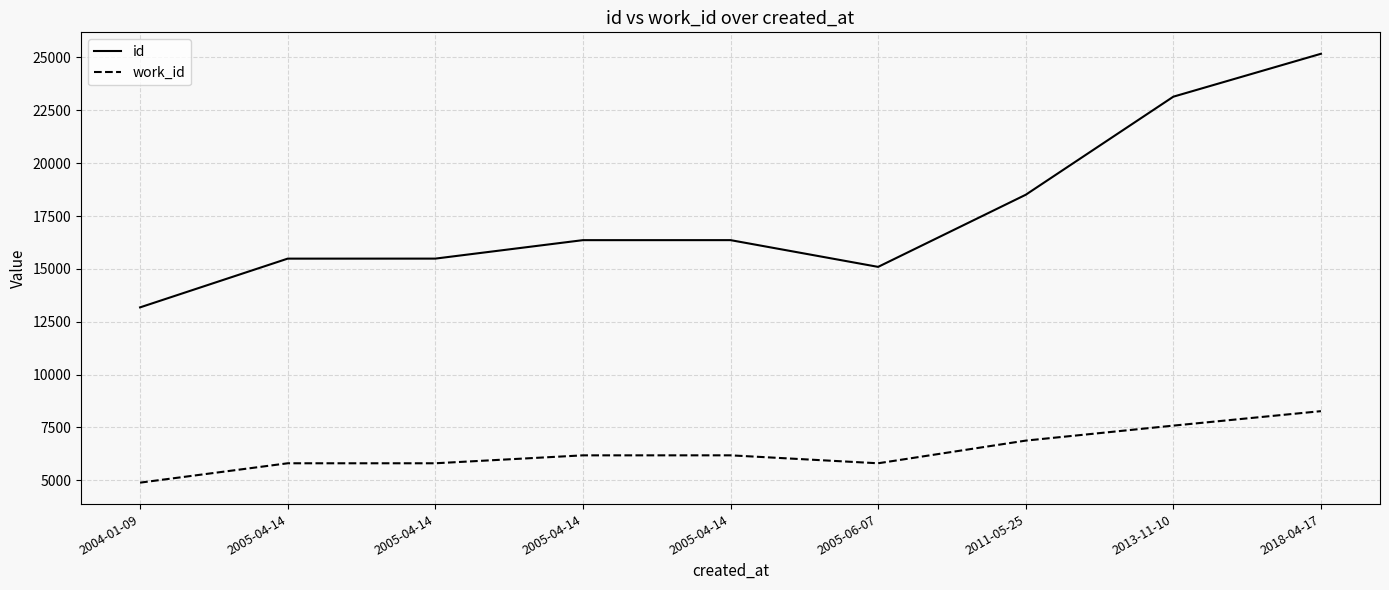

How many lines are shown in the chart?

2